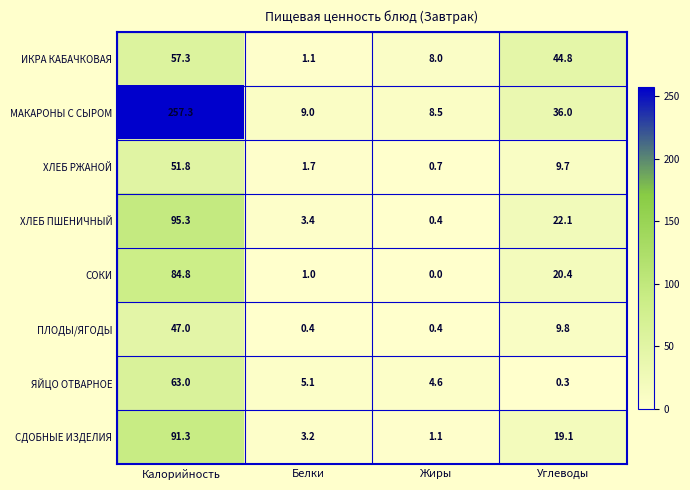

Which series has the largest range (max minus min)?

МАКАРОНЫ С СЫРОМ